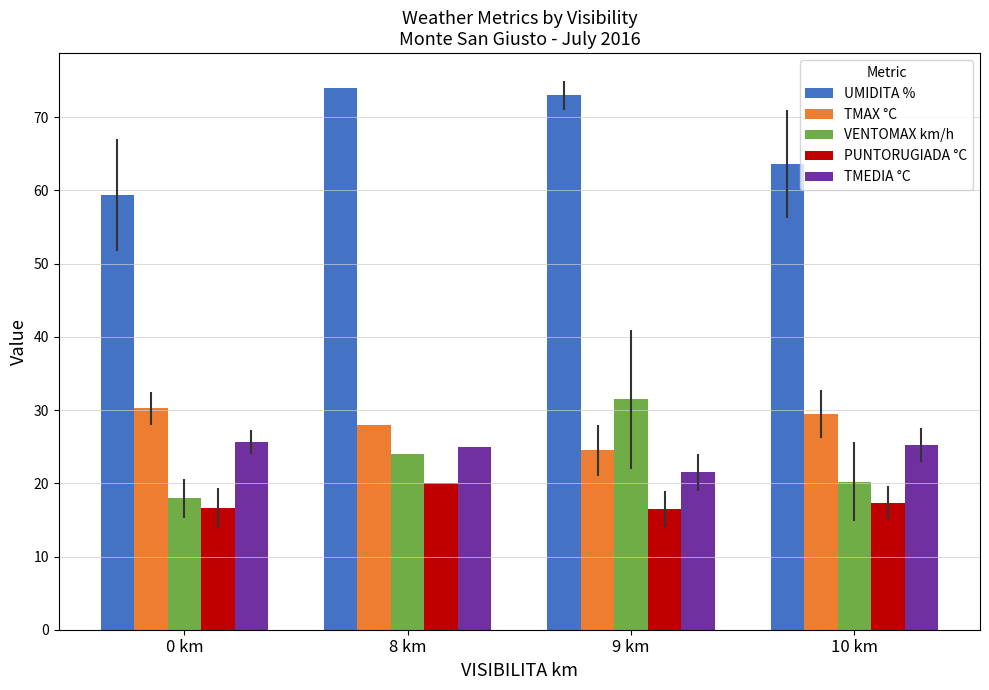

Which series changed the most between 8 km and 10 km?

UMIDITA %